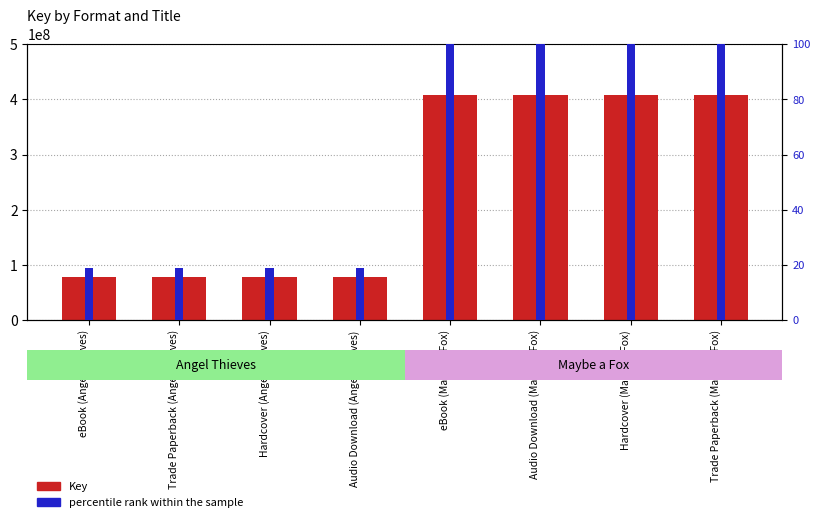

Is it true that percentile rank within the sample equals 19.0 at Hardcover (Angel Thieves)?

True